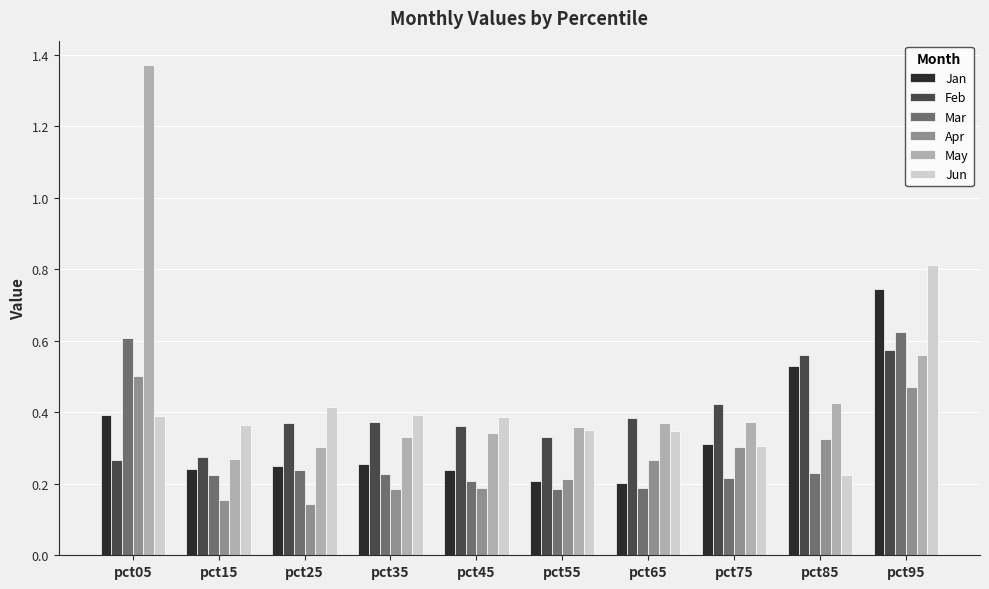

Count the Jun values in the range 0 to 1.

10